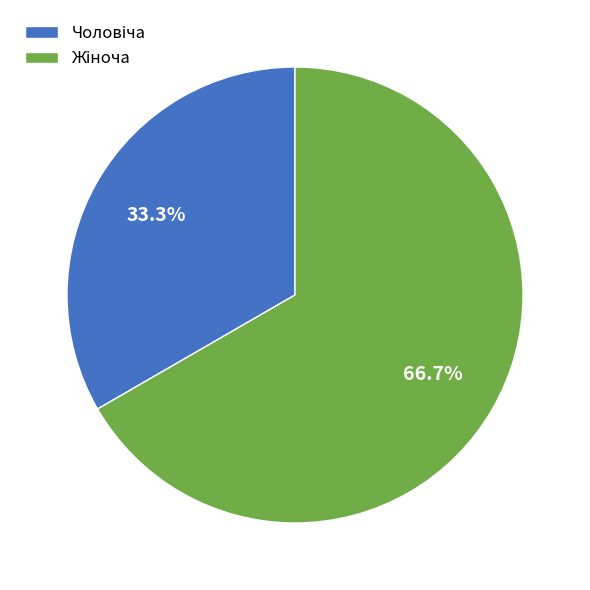

Is there a majority slice in this chart?

Yes